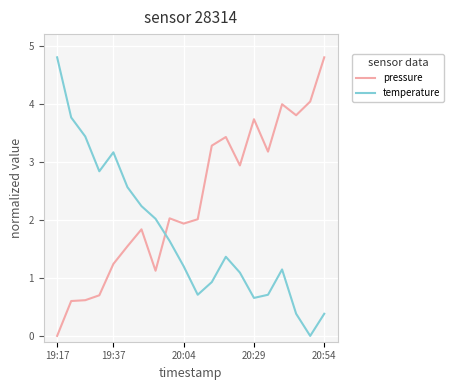

Which series has the largest total across all categories?

pressure